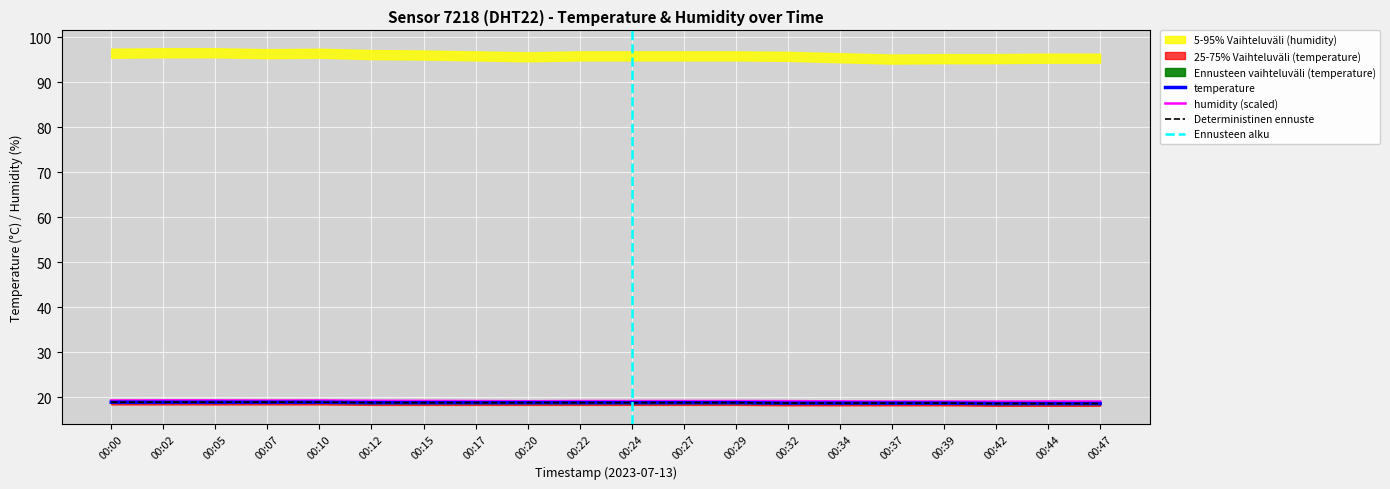

Count the temp_upper values in the range 18 to 19.

20